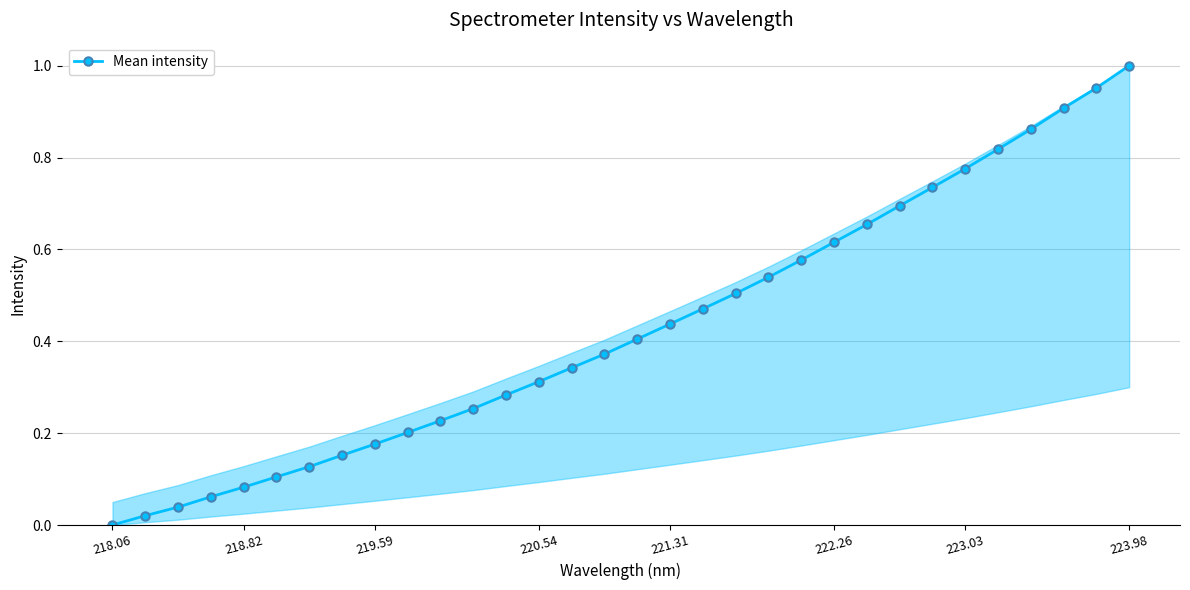

What is the sum of all values?

13.7